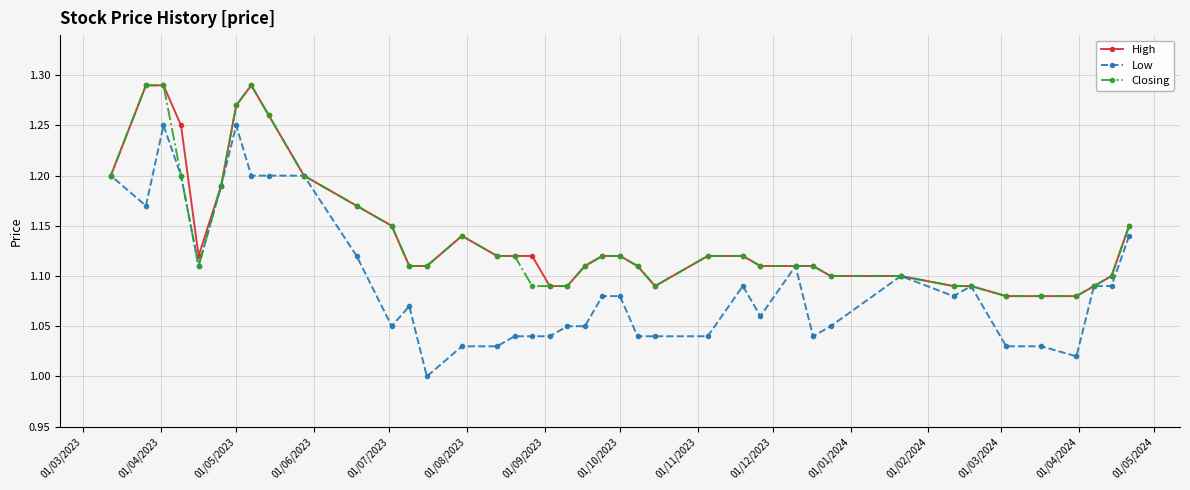

What is the smallest value displayed?

1.0